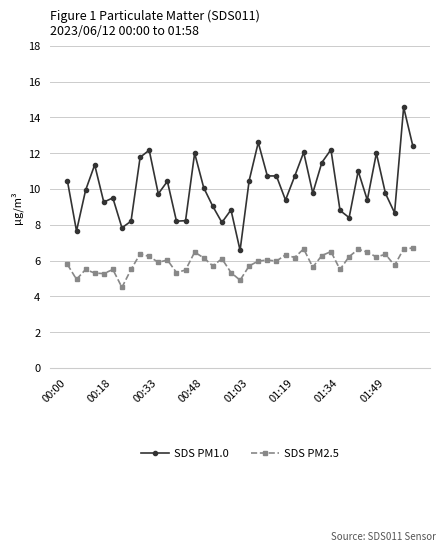

What is the value of the SDS PM2.5 point at the 10th from the left?

6.2